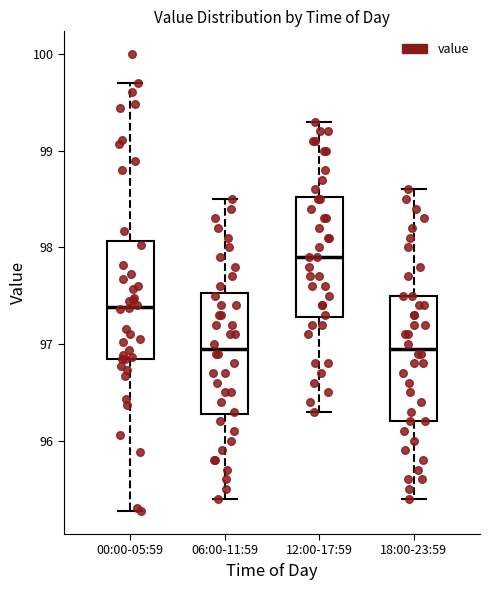

Reading left to right, read every box against the y-axis: the position of its median line, the range the box covers, and the ends of its whiskers. The values are not printed on the chart, so give them approximately, as read against the axis.

00:00-05:59: median 97.4, box 96.8 to 98.1, whiskers 95.3 to 99.7
06:00-11:59: median 97.0, box 96.3 to 97.5, whiskers 95.4 to 98.5
12:00-17:59: median 97.9, box 97.3 to 98.5, whiskers 96.3 to 99.3
18:00-23:59: median 97.0, box 96.2 to 97.5, whiskers 95.4 to 98.6